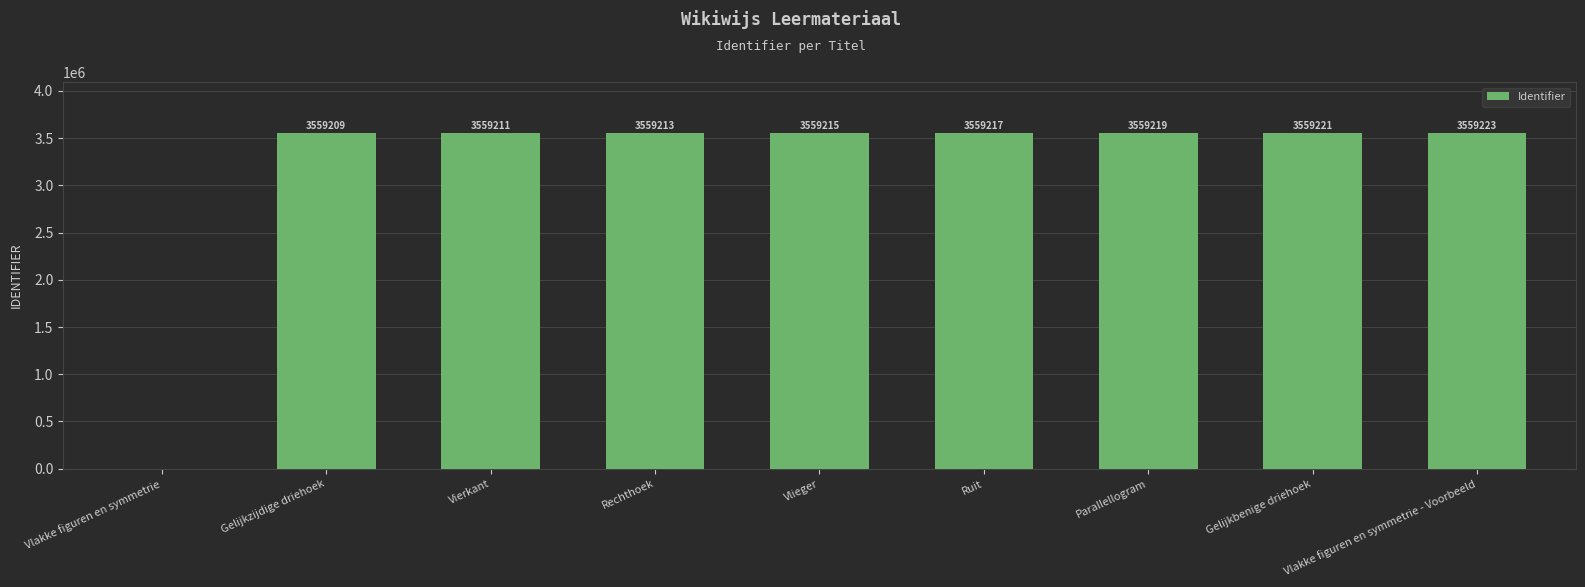

Reading right to left, list all the values displayed in this chart.

Vlakke figuren en symmetrie - Voorbeeld=3559223	Gelijkbenige driehoek=3559221	Parallellogram=3559219	Ruit=3559217	Vlieger=3559215	Rechthoek=3559213	Vierkant=3559211	Gelijkzijdige driehoek=3559209	Vlakke figuren en symmetrie=0